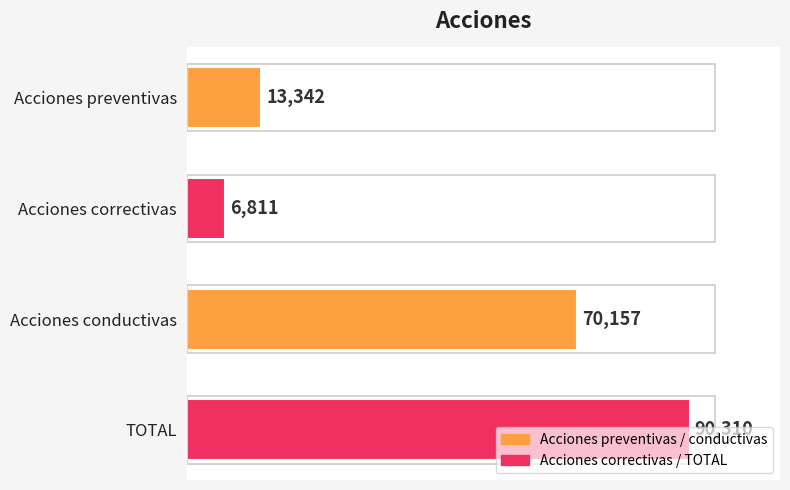

What is the average value?

45155